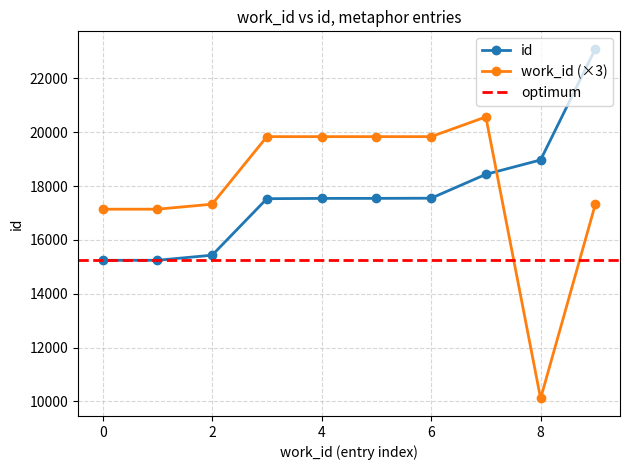

List the labels in order of work_id value, smallest first.

3370, 5713, 5713, 5775, 5775, 6611, 6611, 6611, 6611, 6855